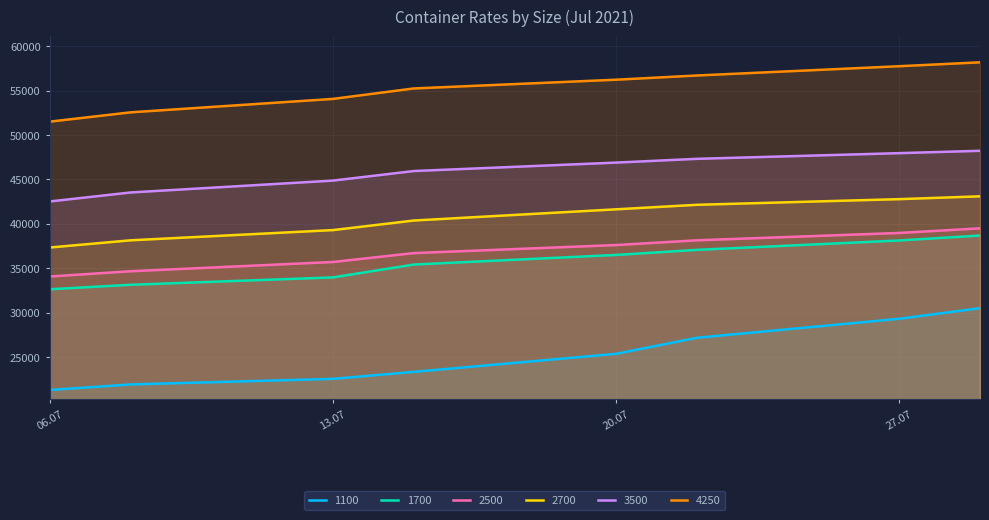

Which series has the largest range (max minus min)?

1100